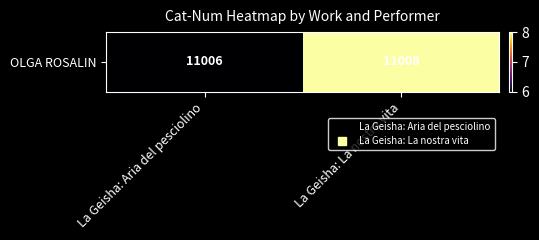

What is the greatest value displayed?

11008